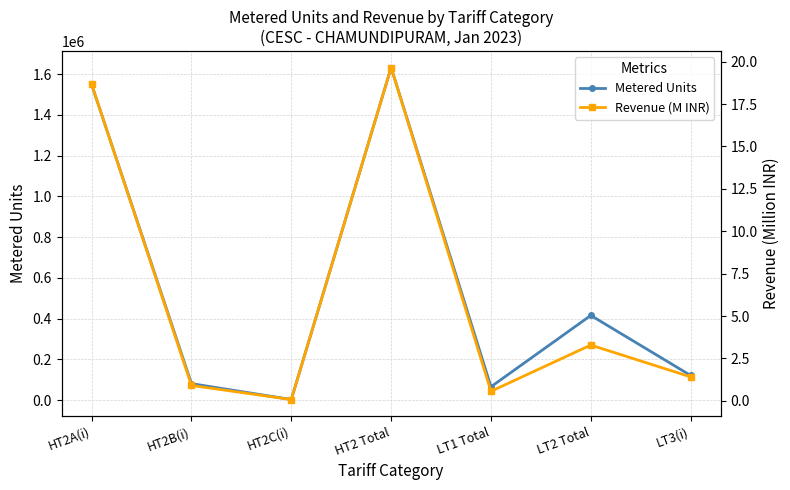

What is the lowest value of the Metered Units series?

2437